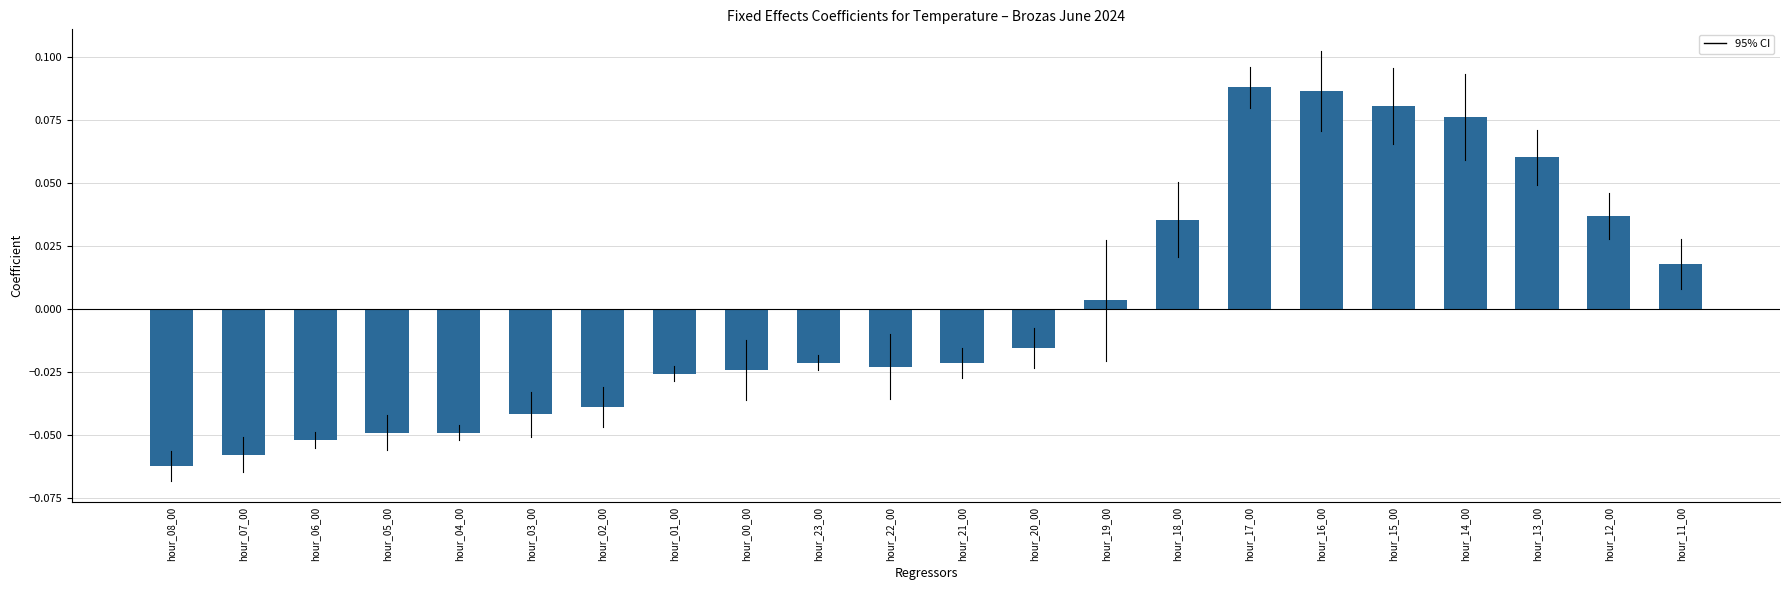

Where does the data first go above 0?

hour_19_00